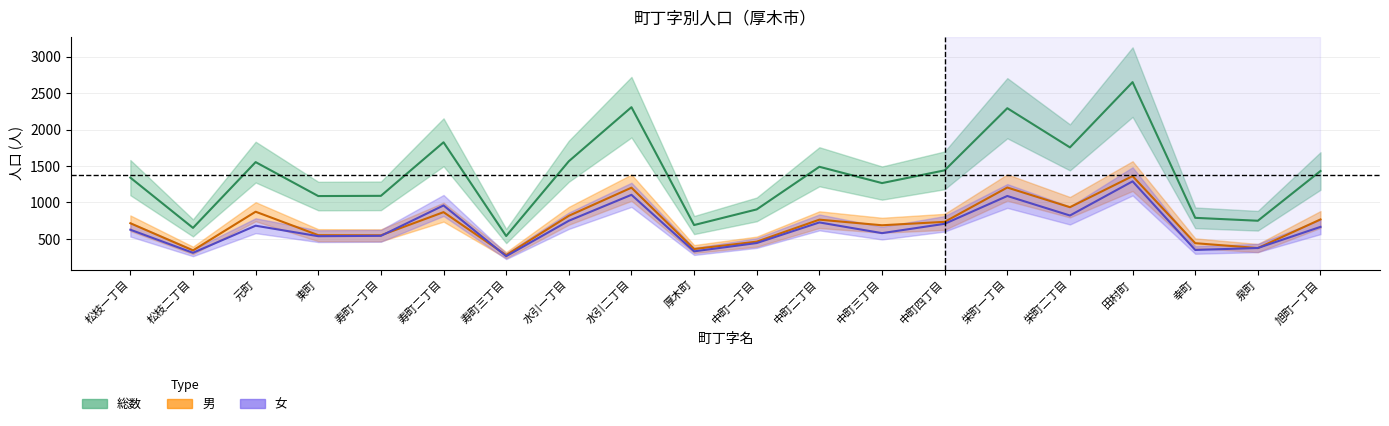

Rank the categories by 女 value from lowest to highest.

寿町三丁目, 松枝二丁目, 厚木町, 幸町, 泉町, 中町一丁目, 東町, 寿町一丁目, 中町三丁目, 松枝一丁目, 旭町一丁目, 元町, 中町四丁目, 中町二丁目, 水引一丁目, 栄町二丁目, 寿町二丁目, 栄町一丁目, 水引二丁目, 田村町